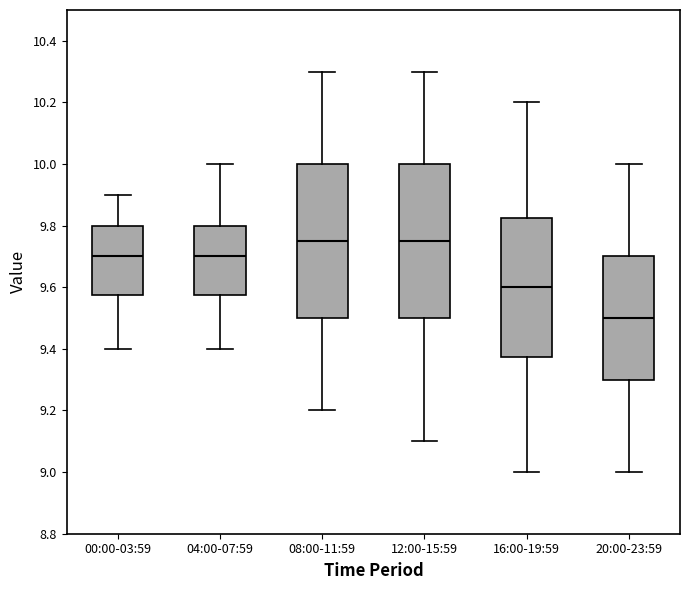

Where is the upper edge of the box for 08:00-11:59 on the y-axis? The values are not printed on the chart, so give them approximately, as read against the axis.

10.00